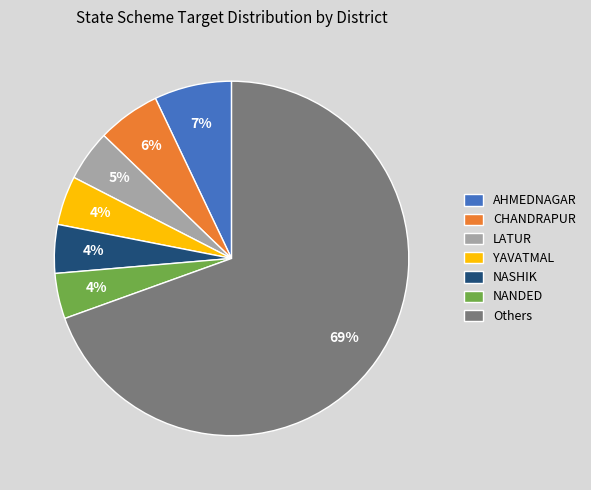

Count the number of slices in the pie.

7